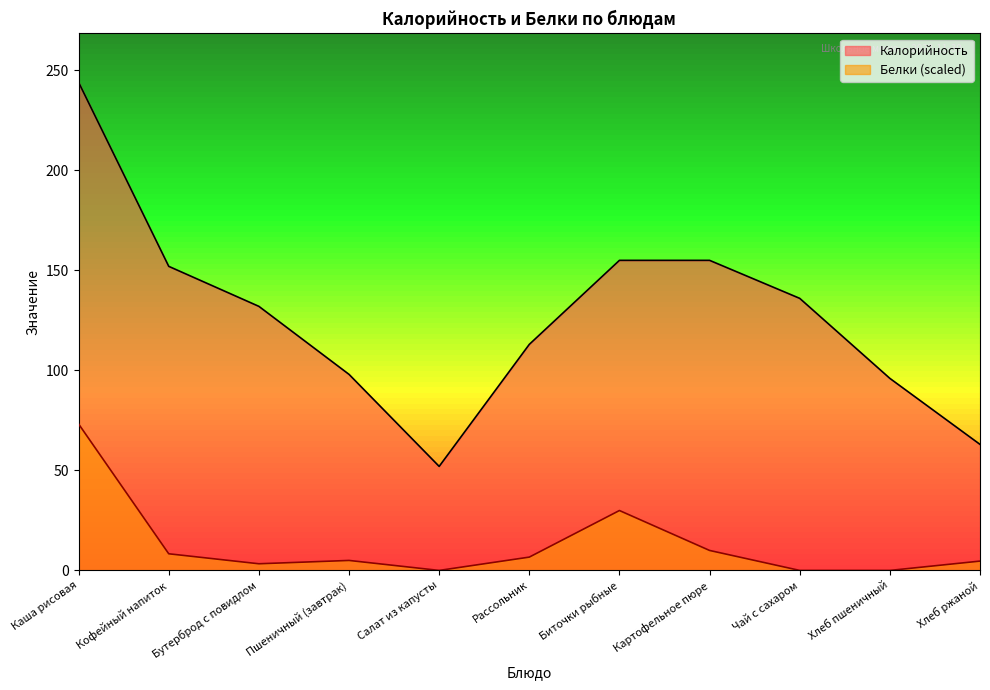

Which category has the highest value across all series?

Каша рисовая